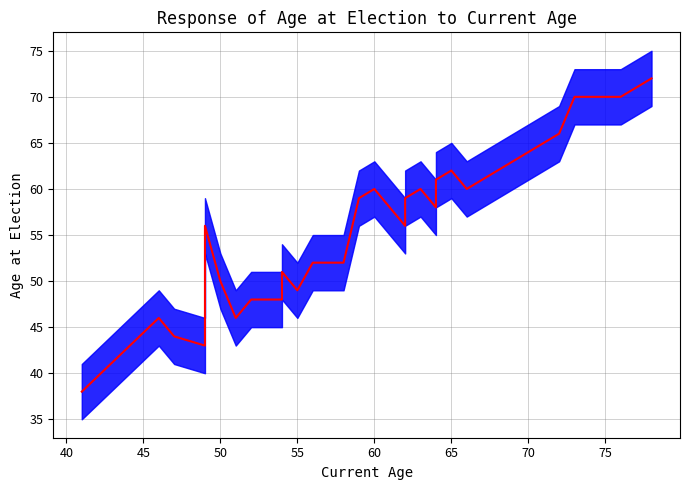

Does the chart have visible grid lines?

Yes